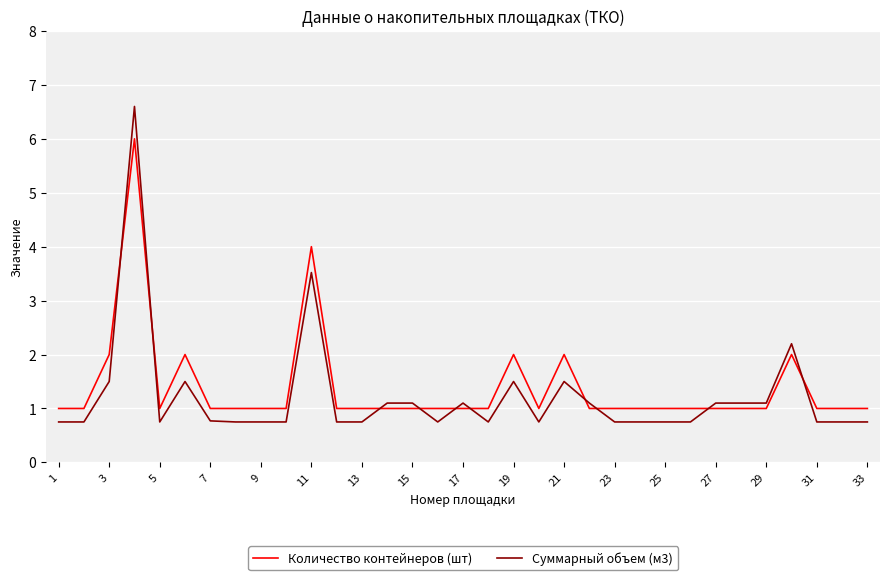

Does the chart display data point markers on the line(s)?

No